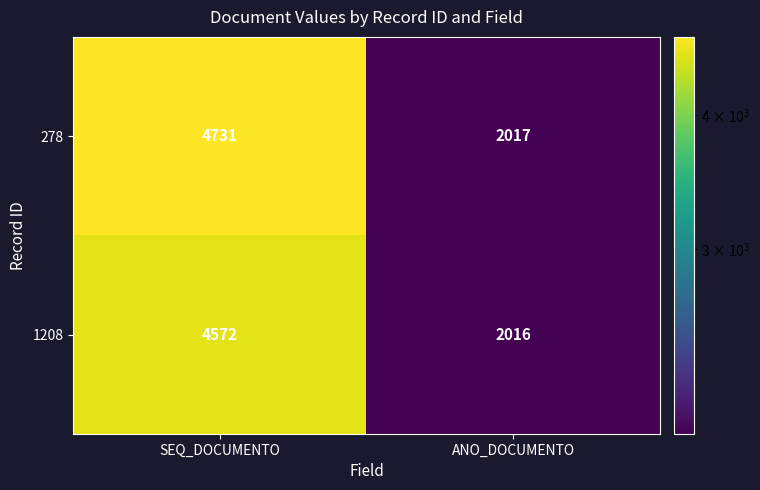

What is the smallest value displayed?

2016